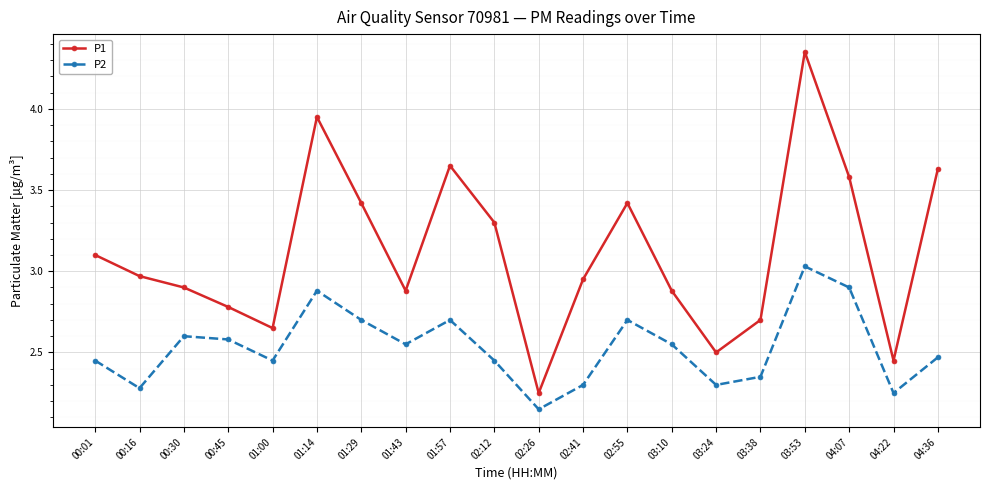

True or false: P1 has a value of 1.2 at 02:55.

False